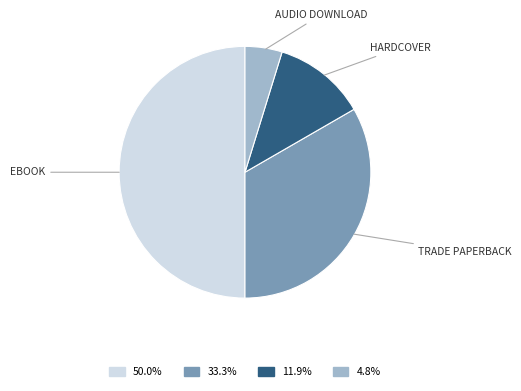

Rank the categories by value from highest to lowest.

eBook, Trade Paperback, Hardcover, Audio Download